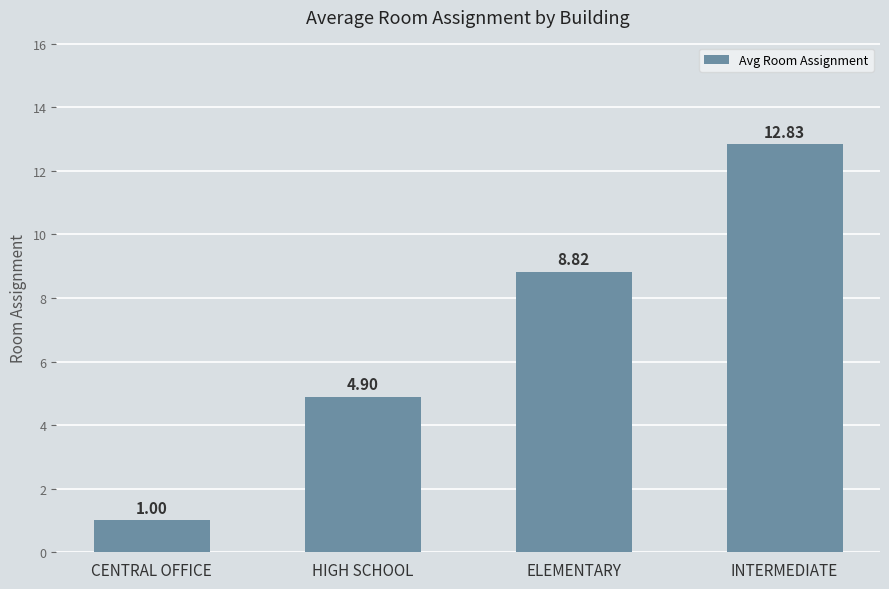

Does the chart contain any negative values?

No